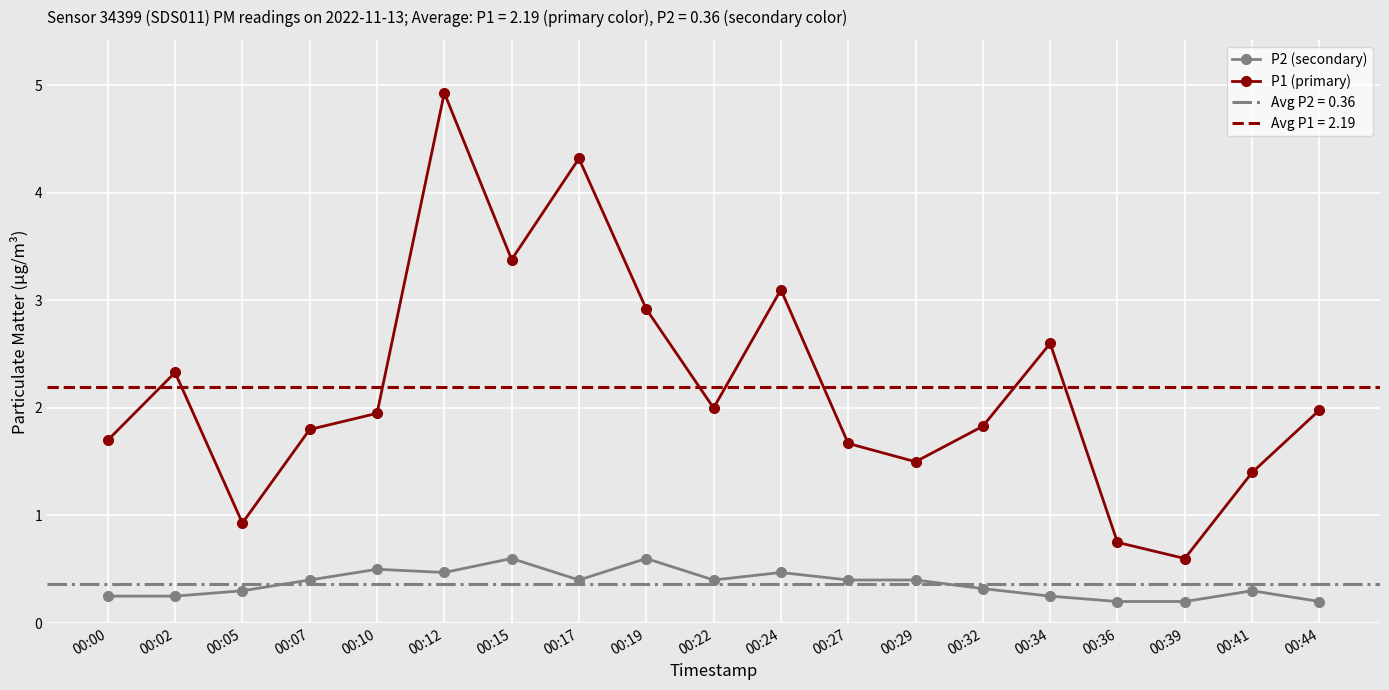

How many lines are shown in the chart?

2